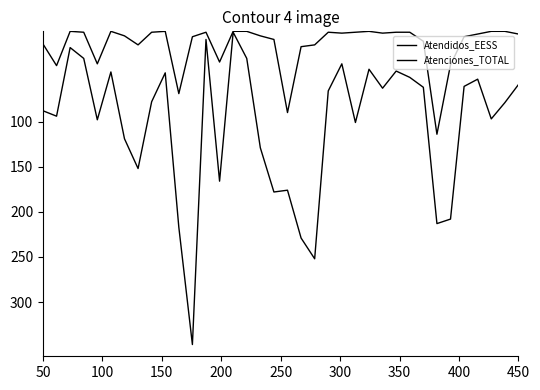

How many lines are shown in the chart?

2